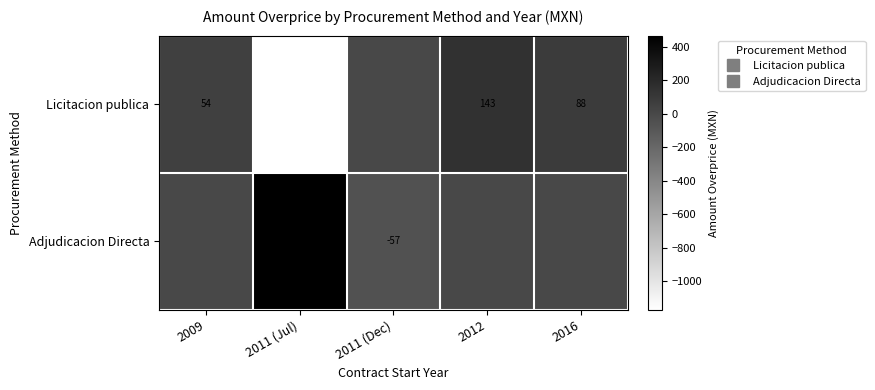

Rank the categories by Licitacion publica value from lowest to highest.

2011 (Jul), 2011 (Dec), 2009, 2016, 2012